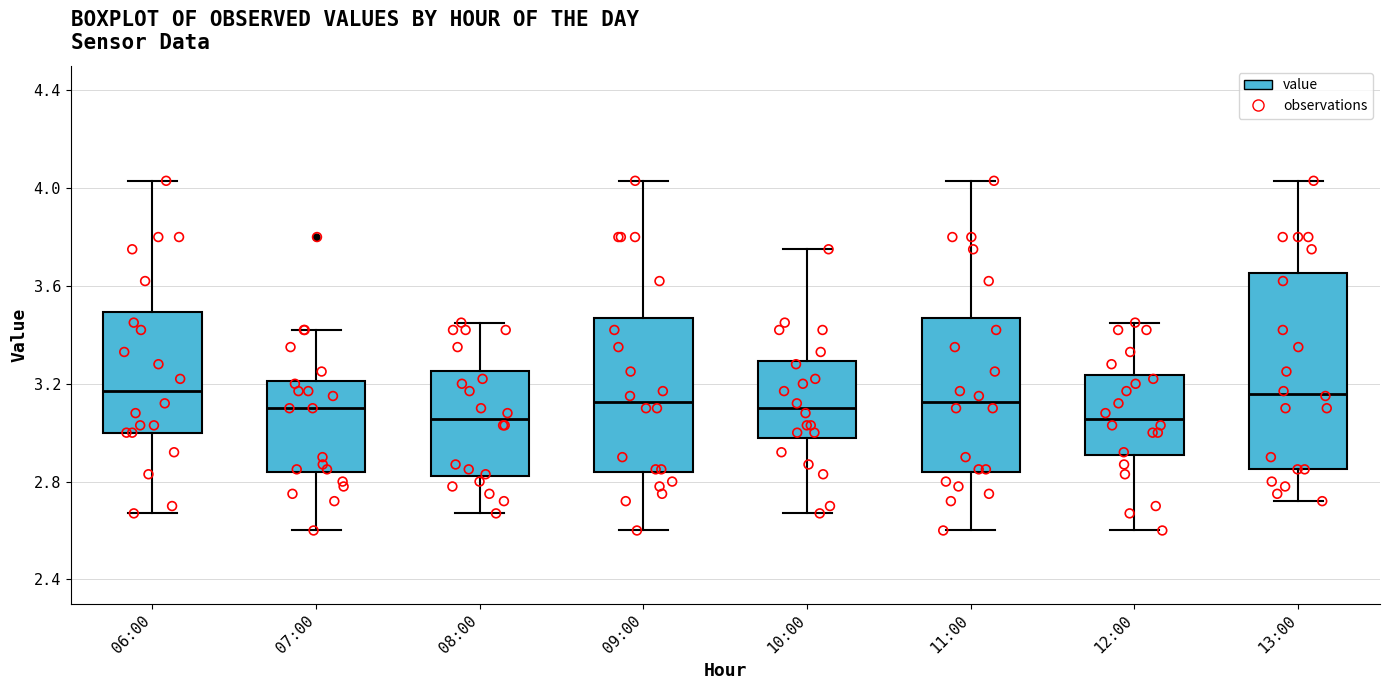

Which box is the tallest, from its lower edge to its upper edge?

13:00